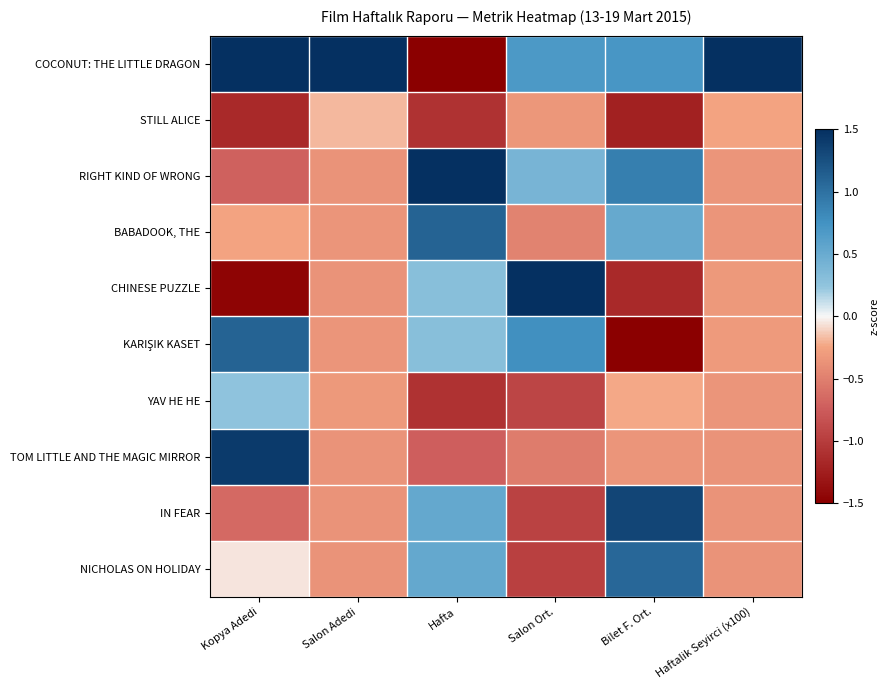

Which series has the largest range (max minus min)?

COCONUT: THE LITTLE DRAGON